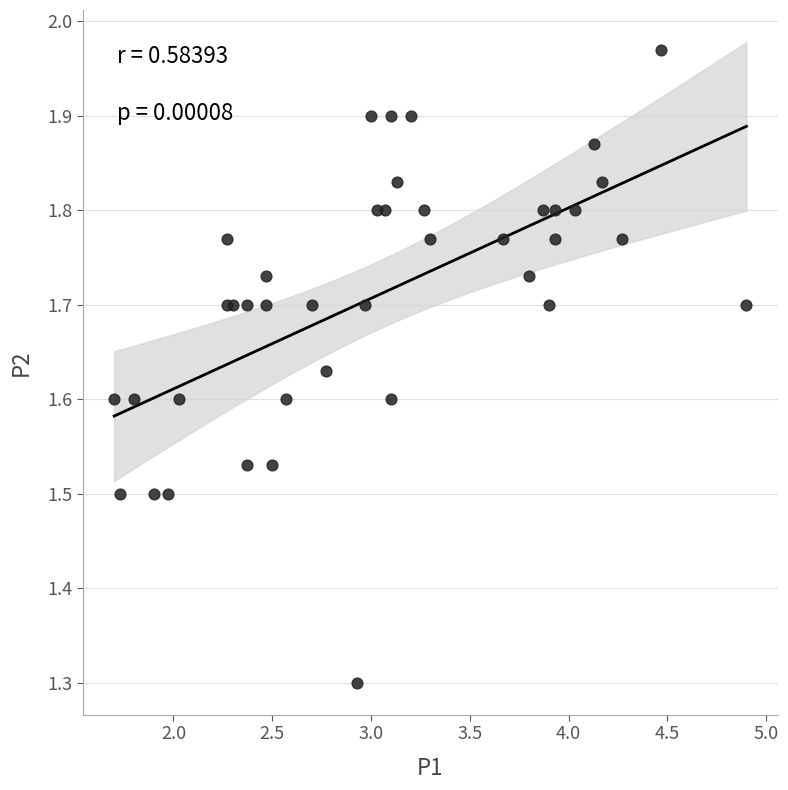

What Y value in the scatter plot is closest to 1?

1.3